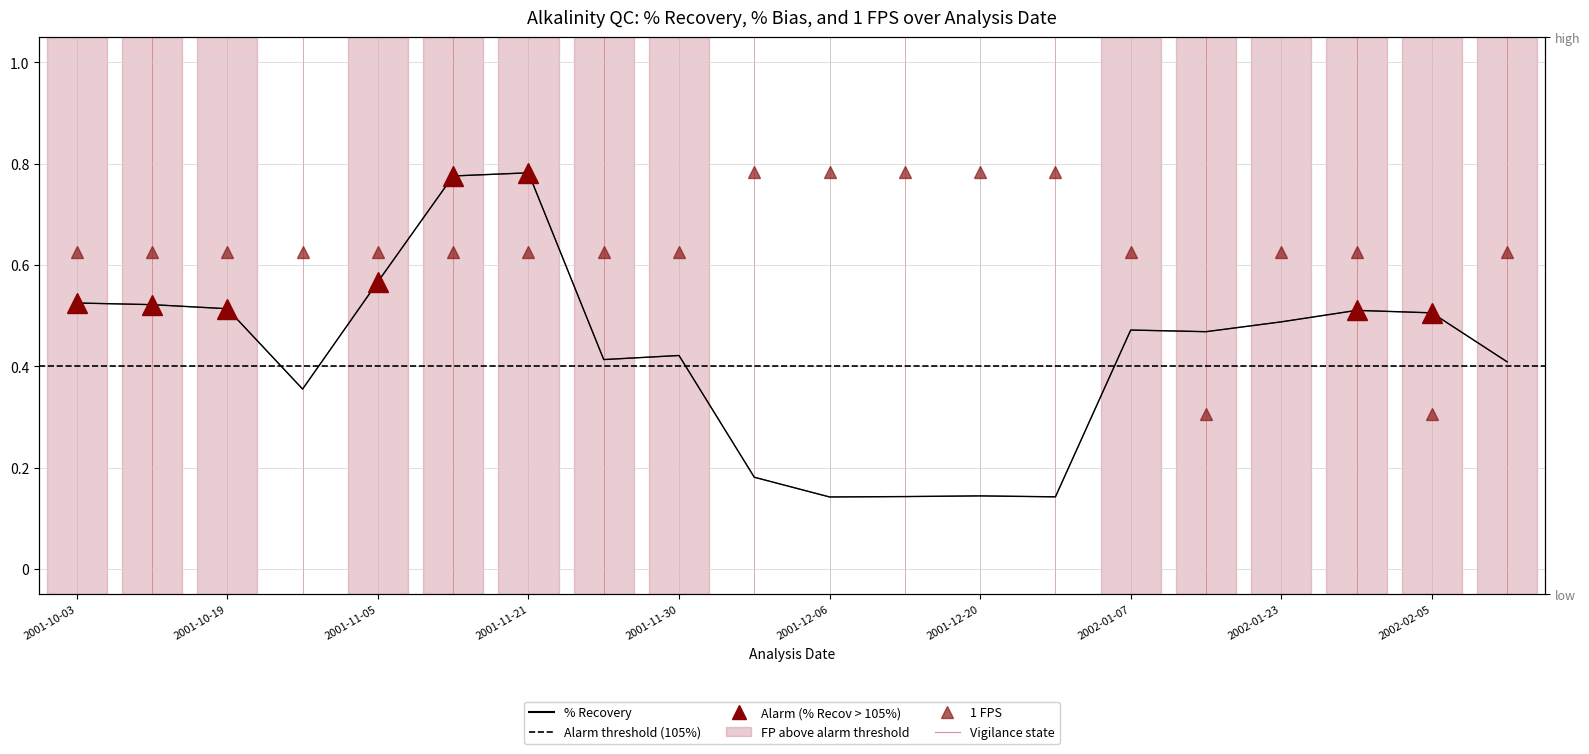

Is this an area chart (filled region under the line)?

No